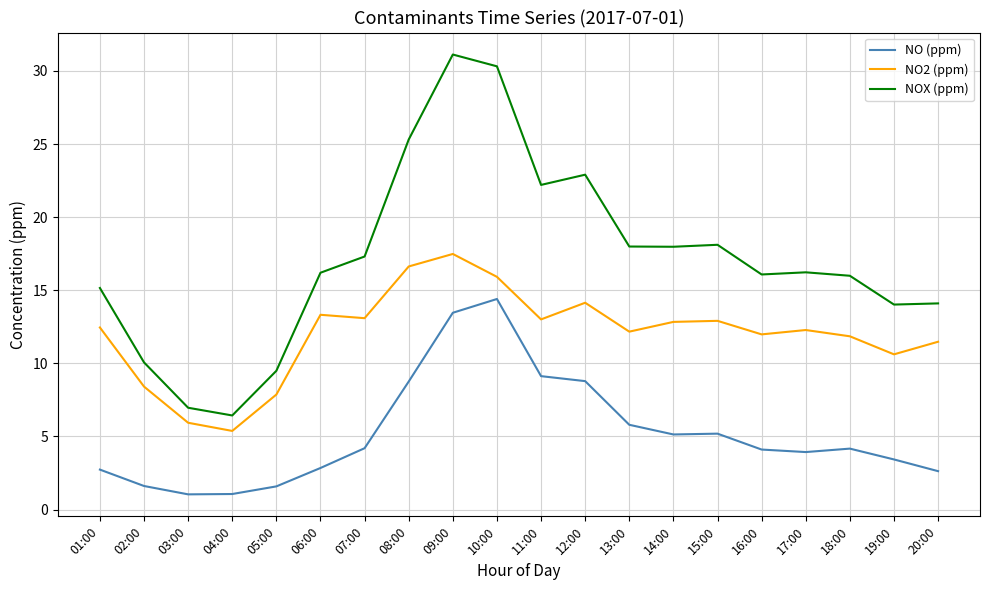

Which series has the largest range (max minus min)?

NOX (ppm)